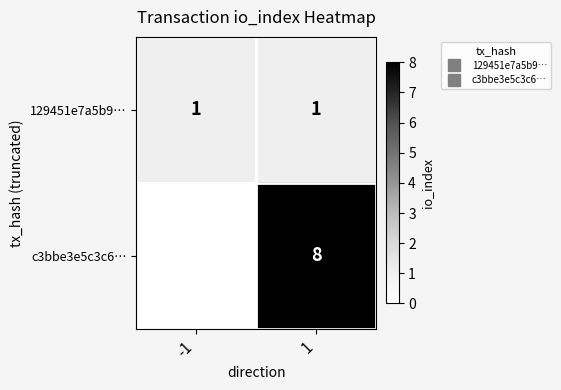

Which series has the largest total across all categories?

c3bbe3e5c3c6…